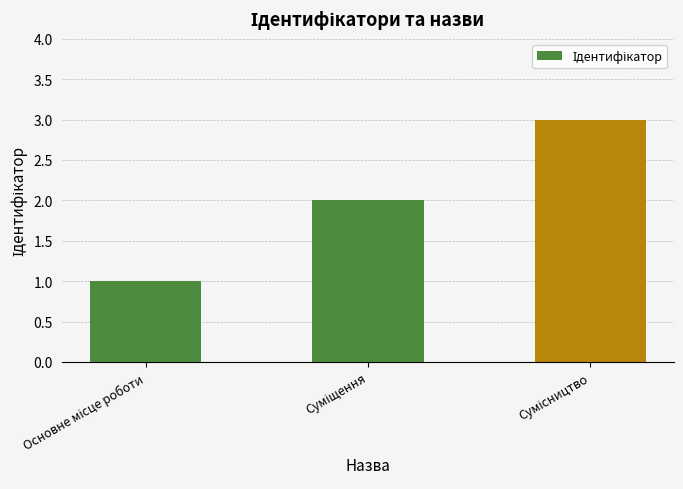

What is the sum of all values?

6